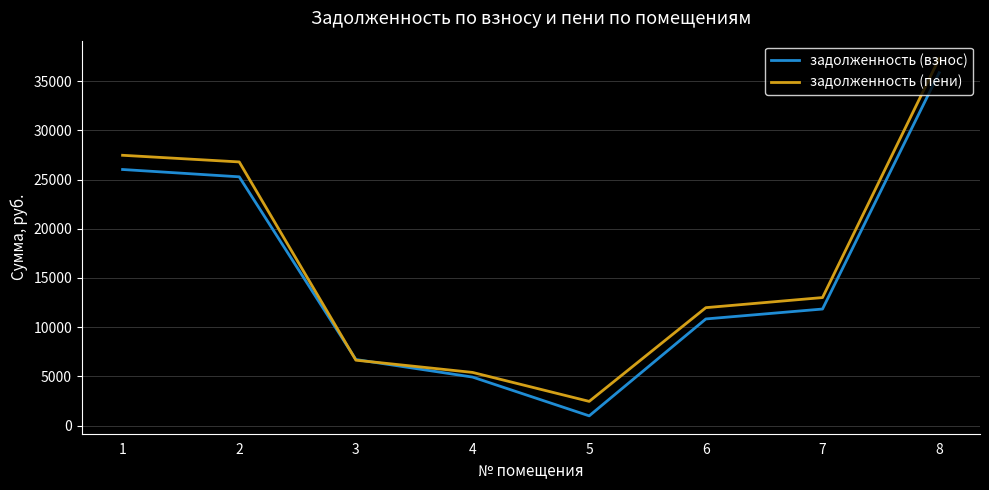

In задолженность (взнос), how many points are lower than both neighbors (excluding endpoints)?

1